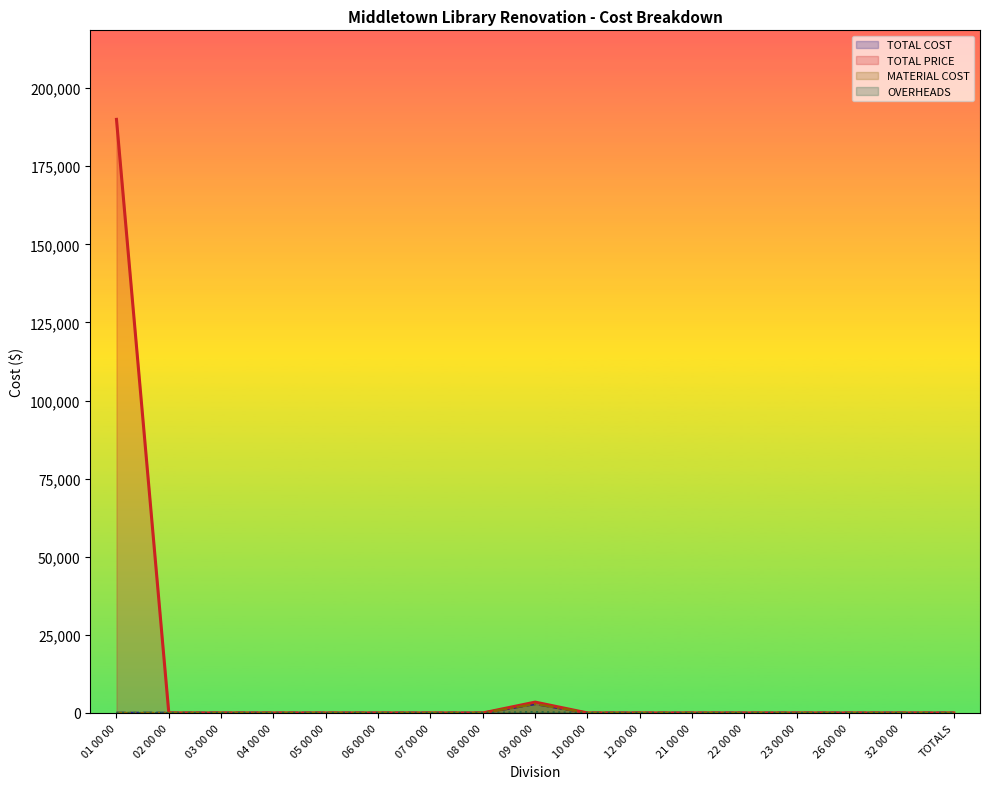

Which series has the largest total across all categories?

TOTAL PRICE